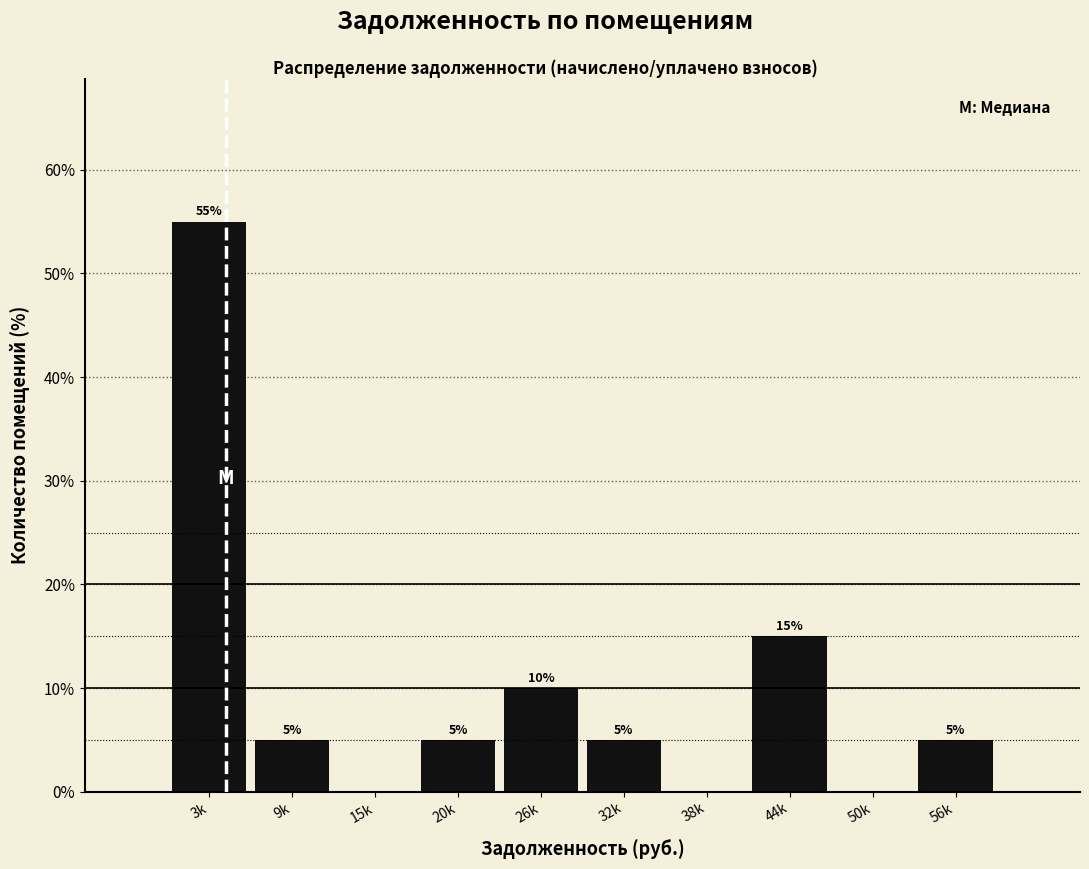

Reading left to right, list all the values displayed in this chart.

3k=55.0	9k=5.0	15k=0.0	20k=5.0	26k=10.0	32k=5.0	38k=0.0	44k=15.0	50k=0.0	56k=5.0